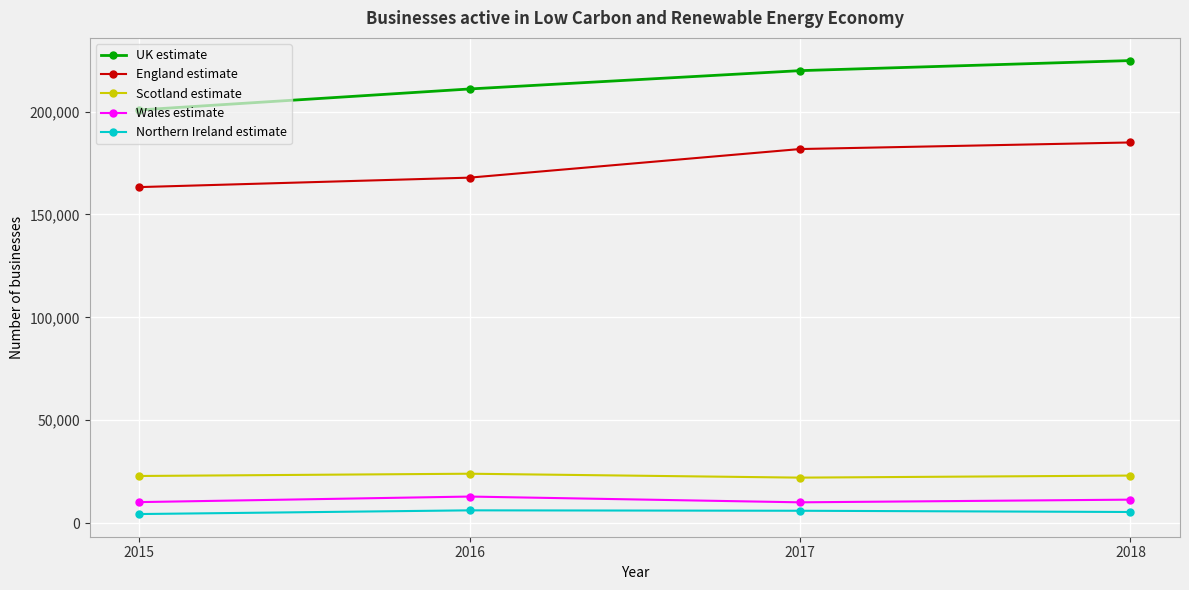

What is the value of the UK estimate point at the 4th from the left?

224800